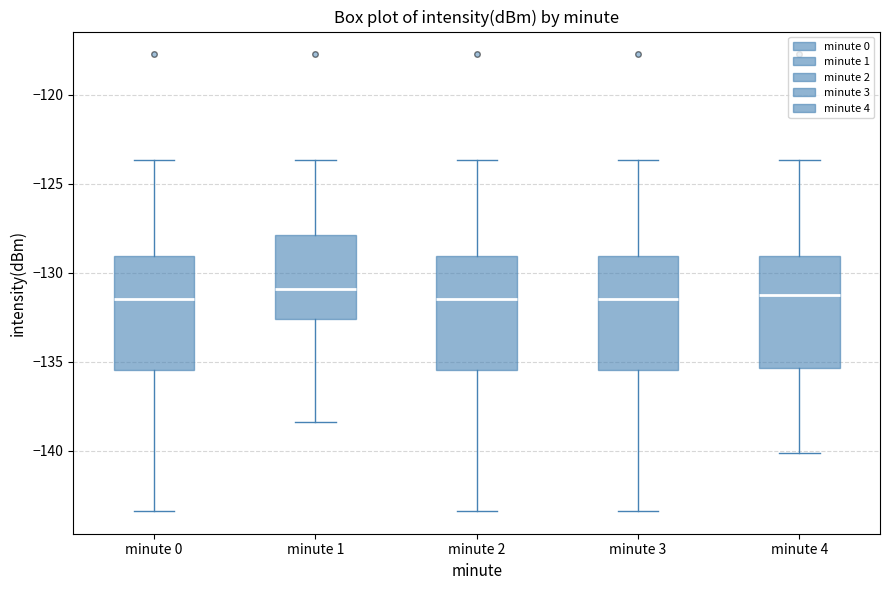

Where does the lower whisker of the box for minute 4 end on the y-axis? The values are not printed on the chart, so give them approximately, as read against the axis.

-140.0